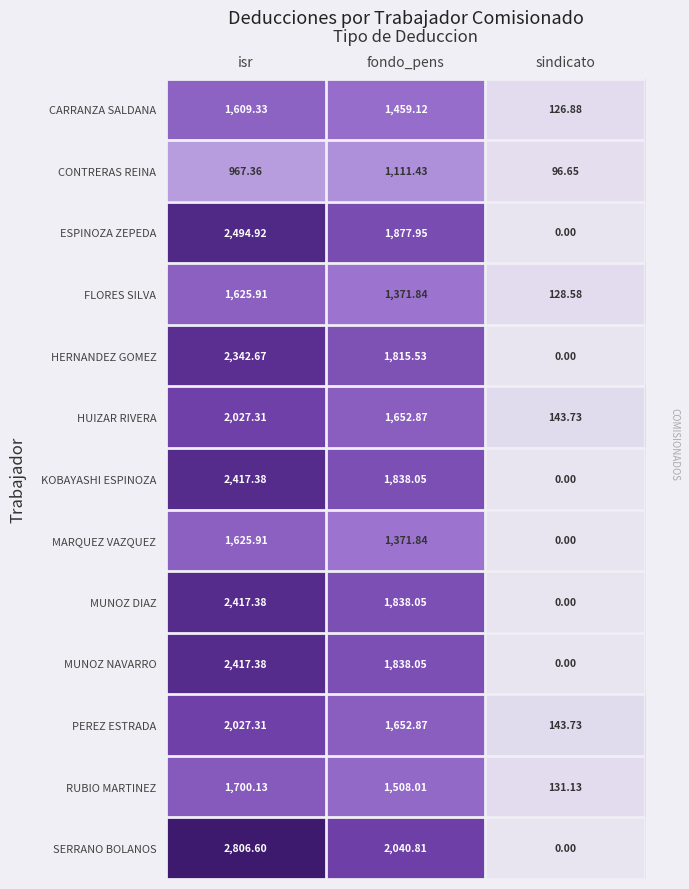

At which category does the chart reach its peak across all series?

isr